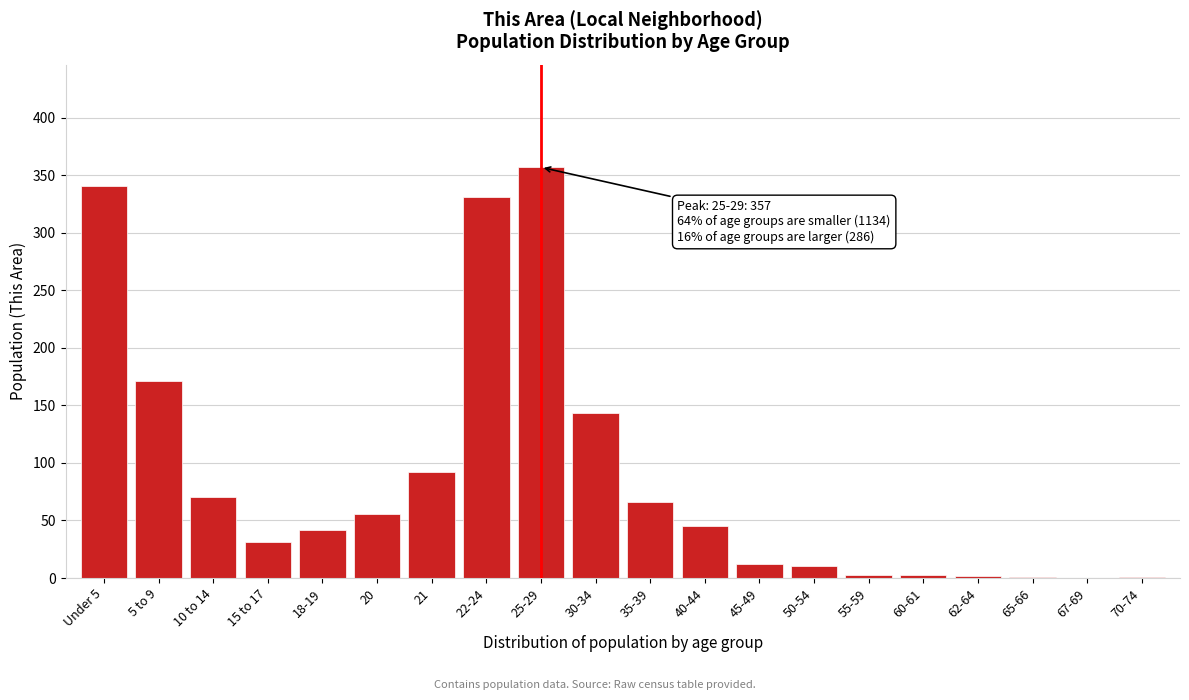

What is the change in value from 22-24 to 50-54?

-321